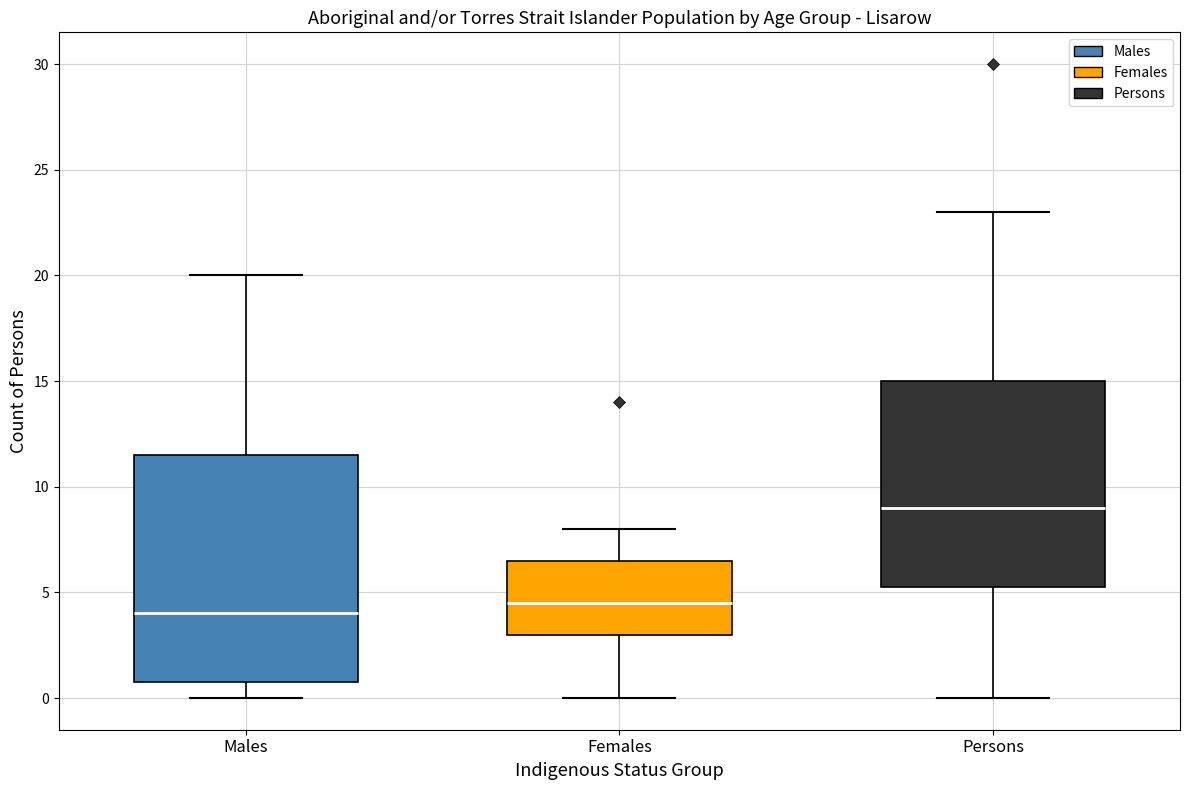

Where is the upper edge of the box for Persons on the y-axis? The values are not printed on the chart, so give them approximately, as read against the axis.

15.0